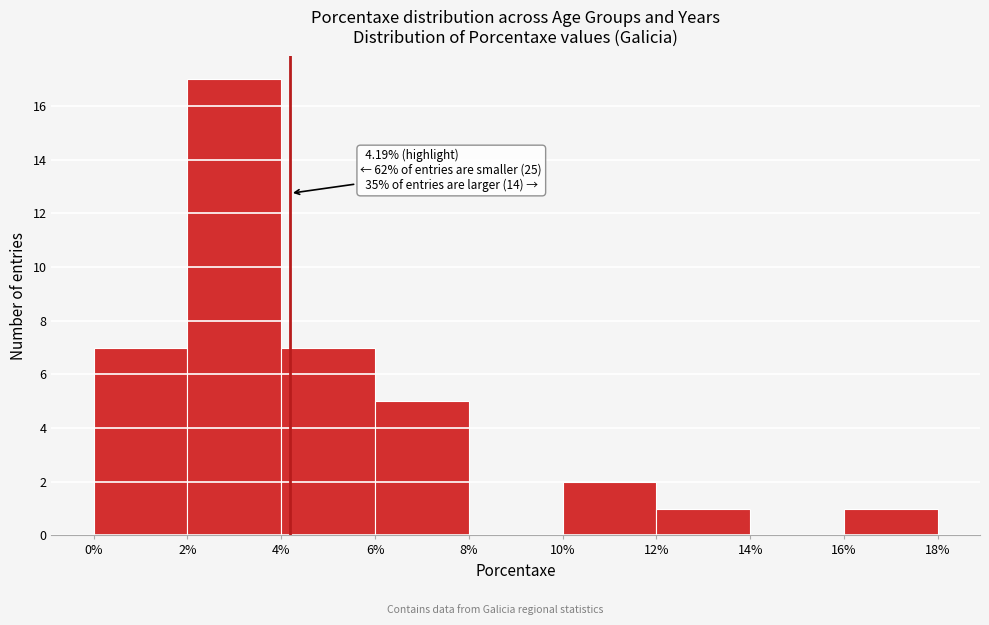

Which range on the x-axis has the tallest bar?

2% to 4%